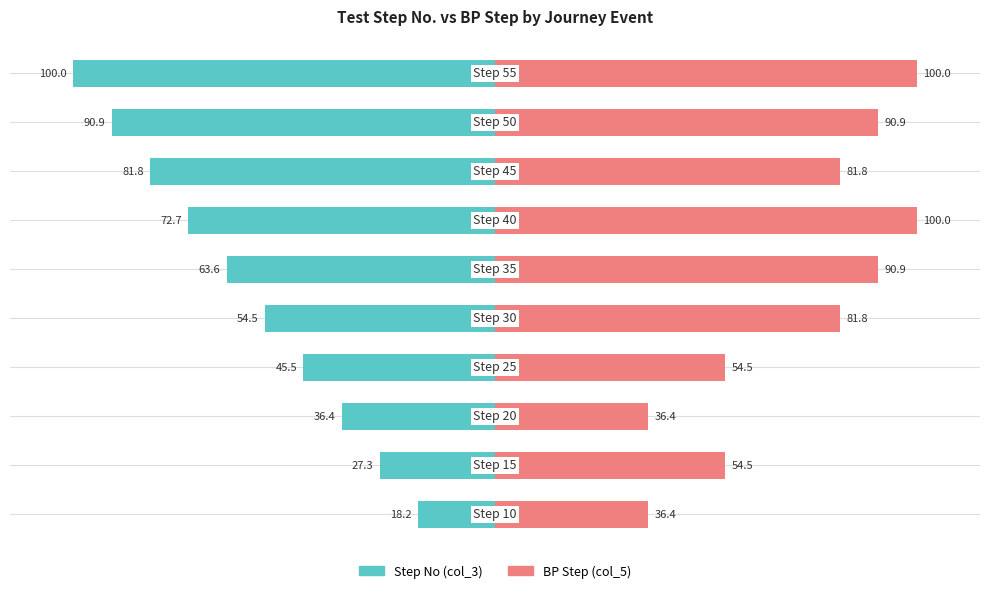

Rank the series by their average value, from lowest to highest.

Step No (col_3), BP Step (col_5)